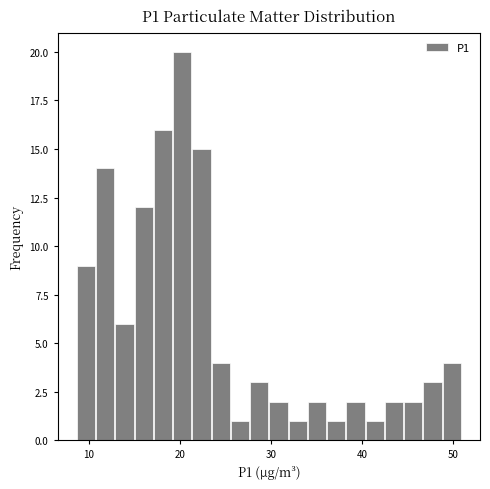

Around what value on the x-axis is the tallest bar? Give the approximate position of its centre, as read against the axis.

20